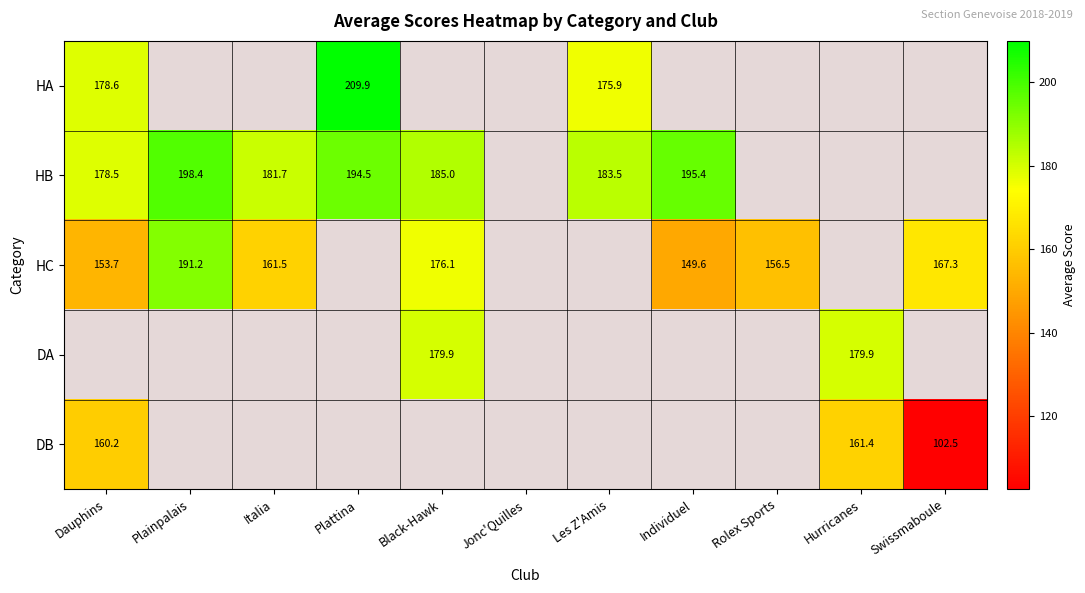

How many distinct data groups are displayed?

5